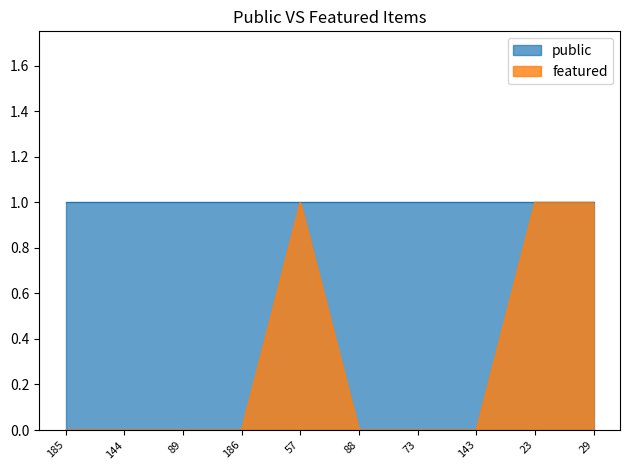

At which category does the chart reach its minimum across all series?

185